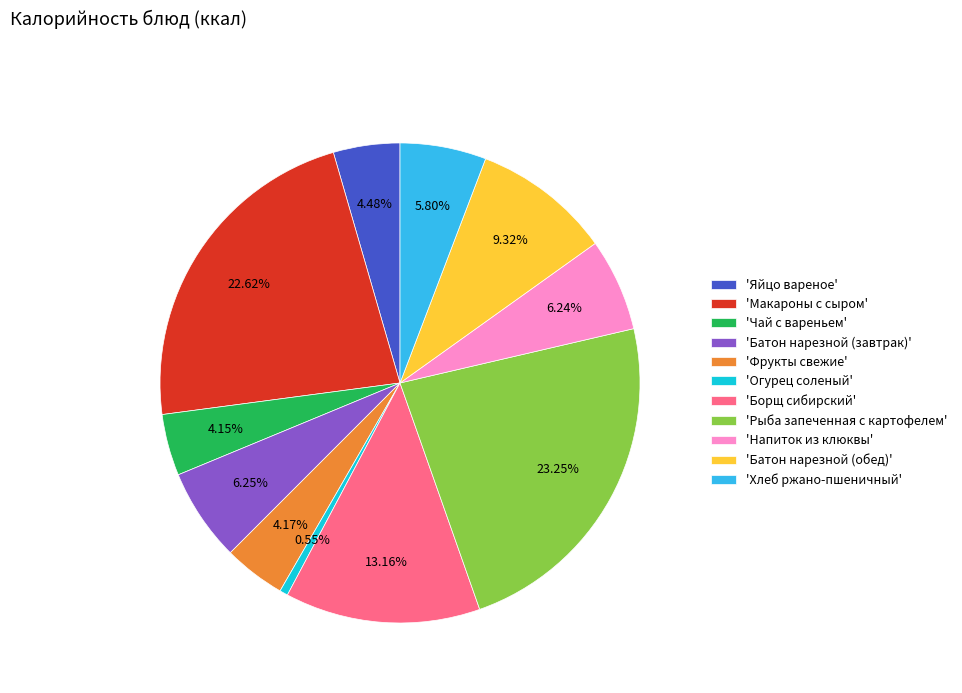

Between 'Огурец соленый' and 'Фрукты свежие', which is larger?

'Фрукты свежие'